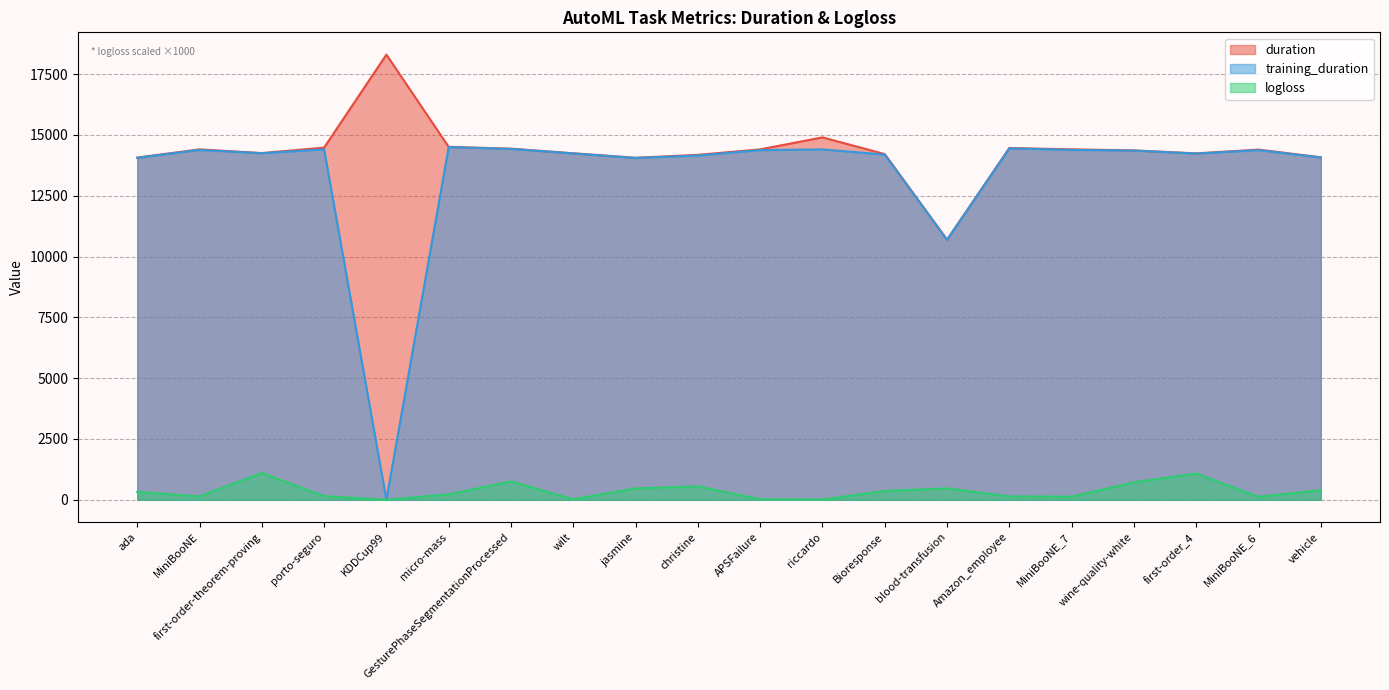

What is the difference between the logloss values at Amazon_employee and Bioresponse?

223.6